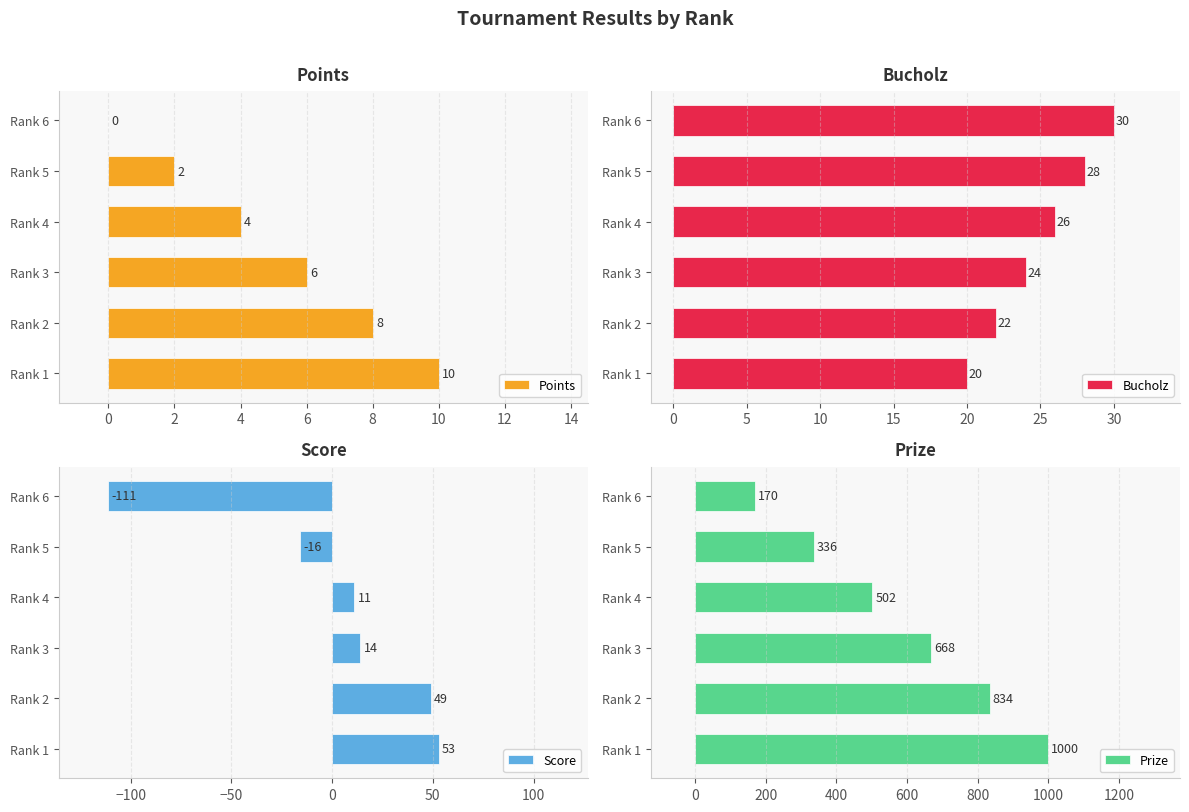

True or false: Score has a value of 12 at Rank 2.

False